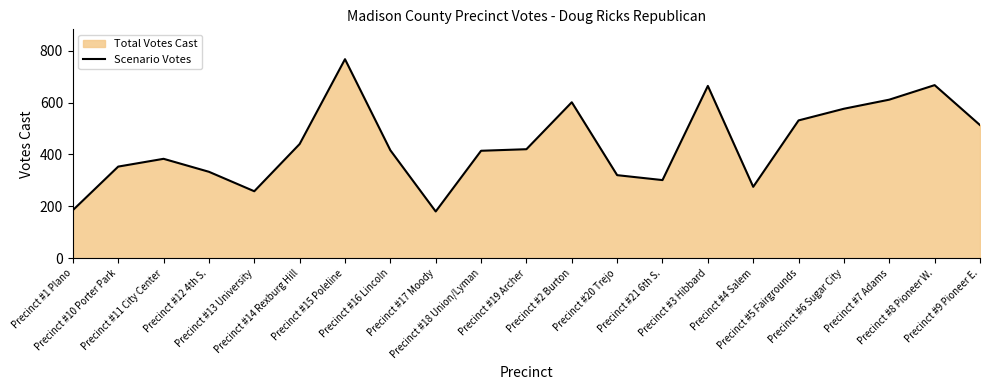

Is it true that the value at Precinct #9 Pioneer E. is 865?

False